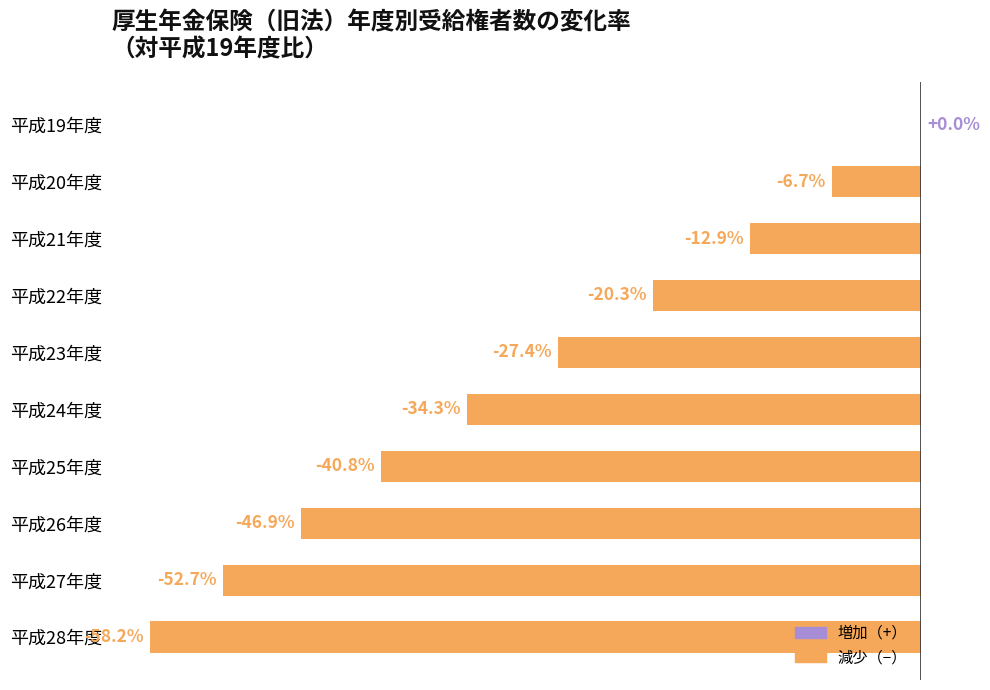

Which label corresponds to the largest value in the chart?

平成19年度